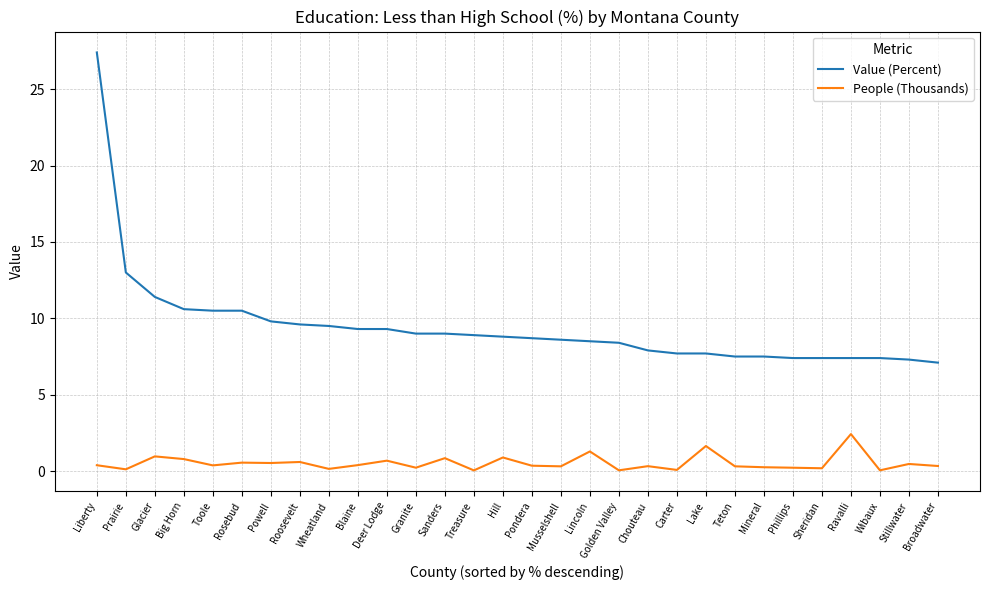

The value of Value (Percent) at Wheatland is 9.5. True or false?

True